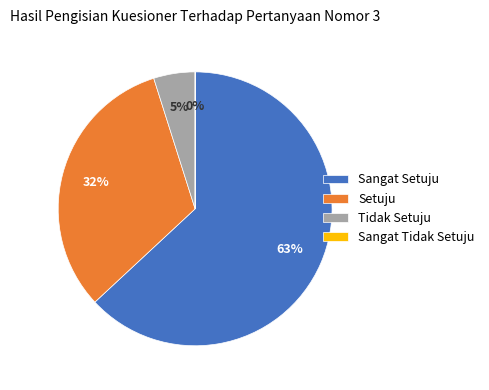

What is the majority slice?

Sangat Setuju